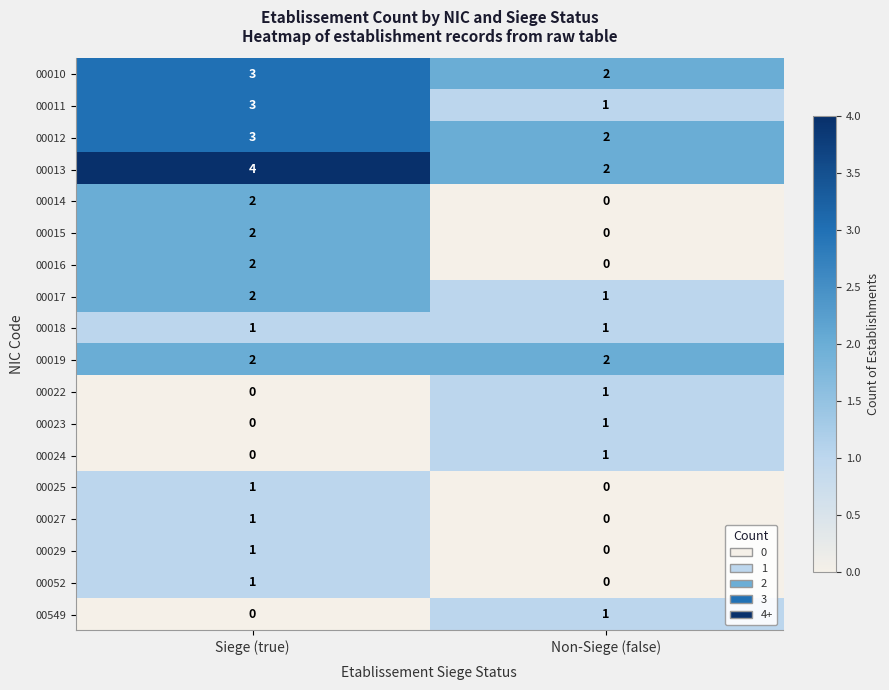

Which category has the lowest value in the 00022 series?

Siege (true)